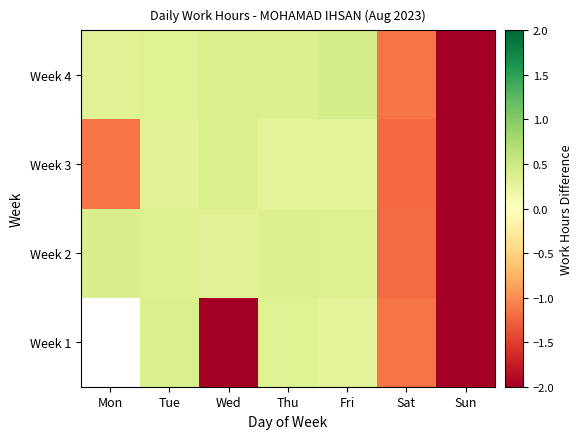

What is the sum of the Week 1 values at Tue and Thu?

0.7